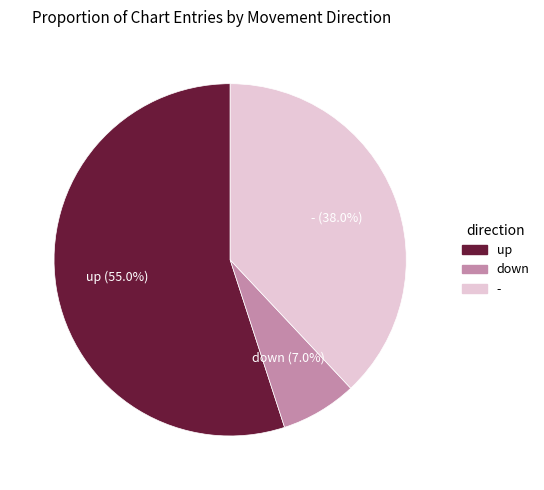

Which slice represents more than half of the pie?

up